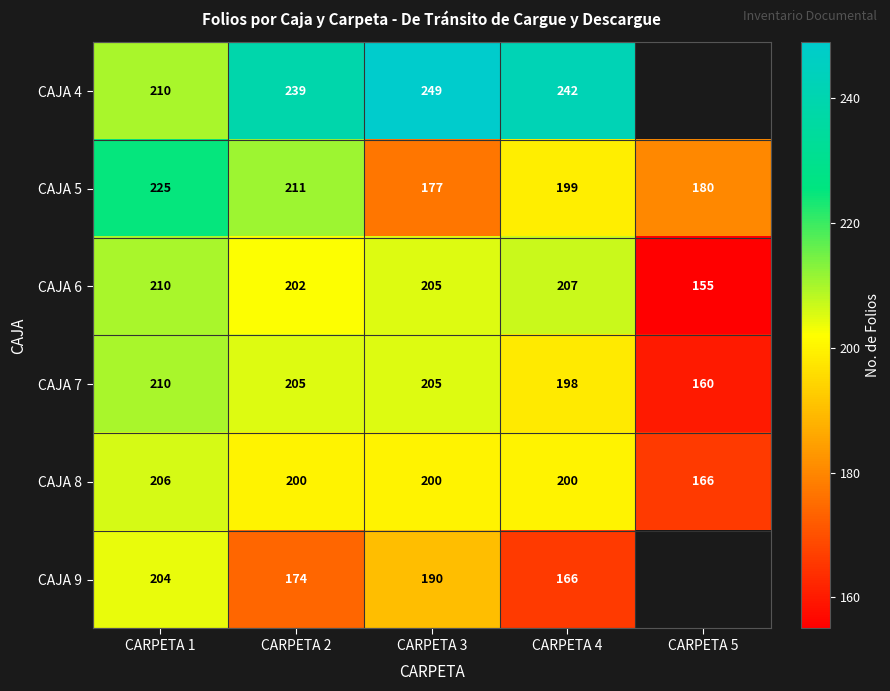

True or false: CAJA 9 has a value of 138.0 at CARPETA 1.

False